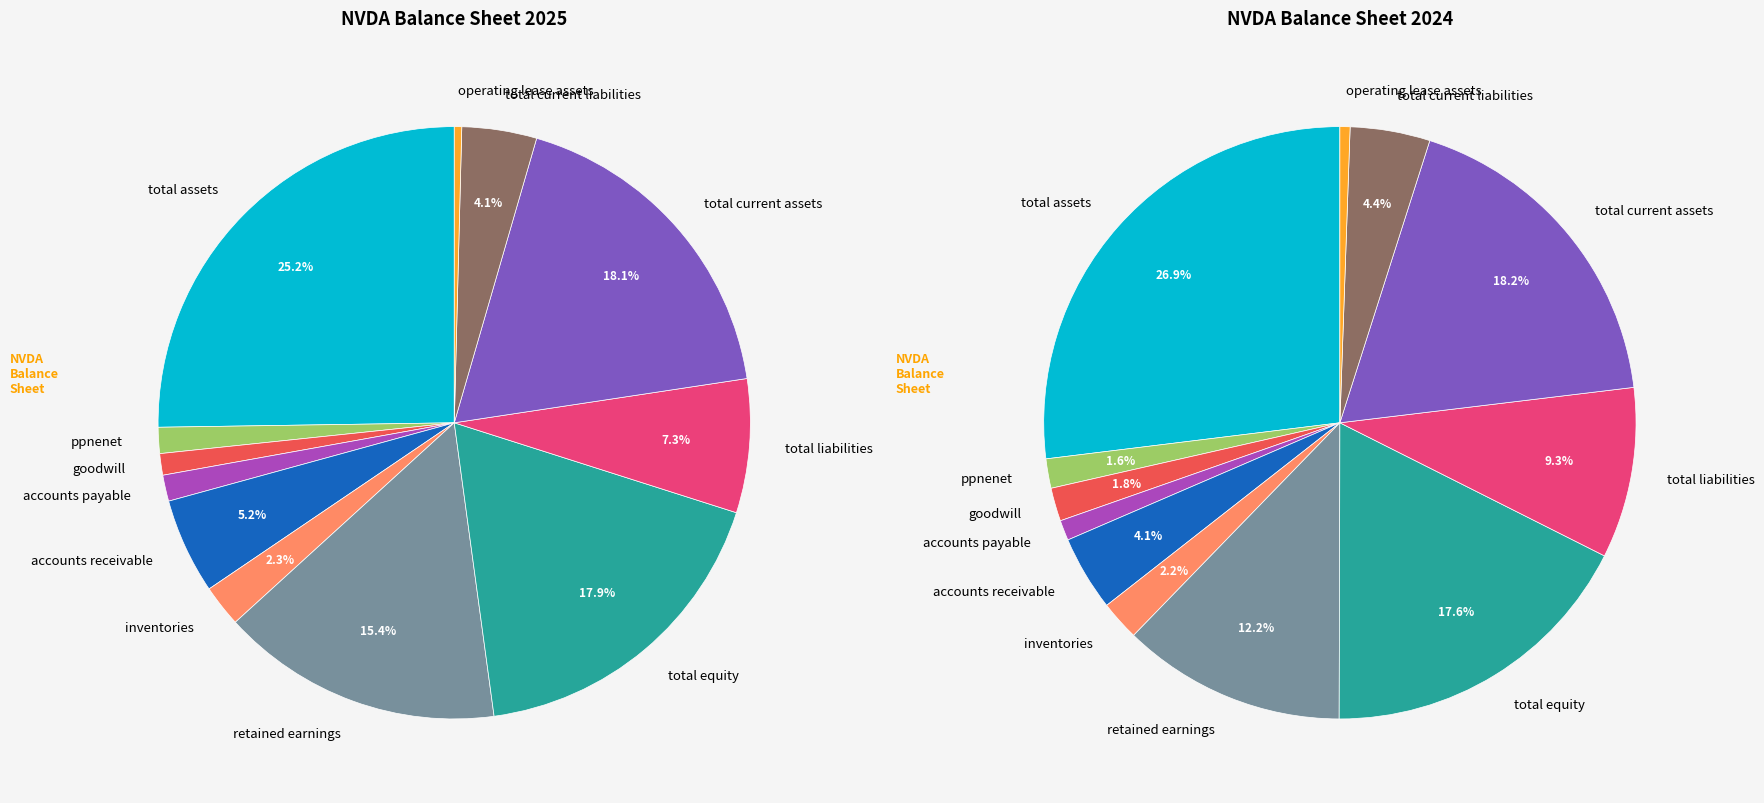

What is the difference between the highest and lowest values at retained earnings?

38221000000